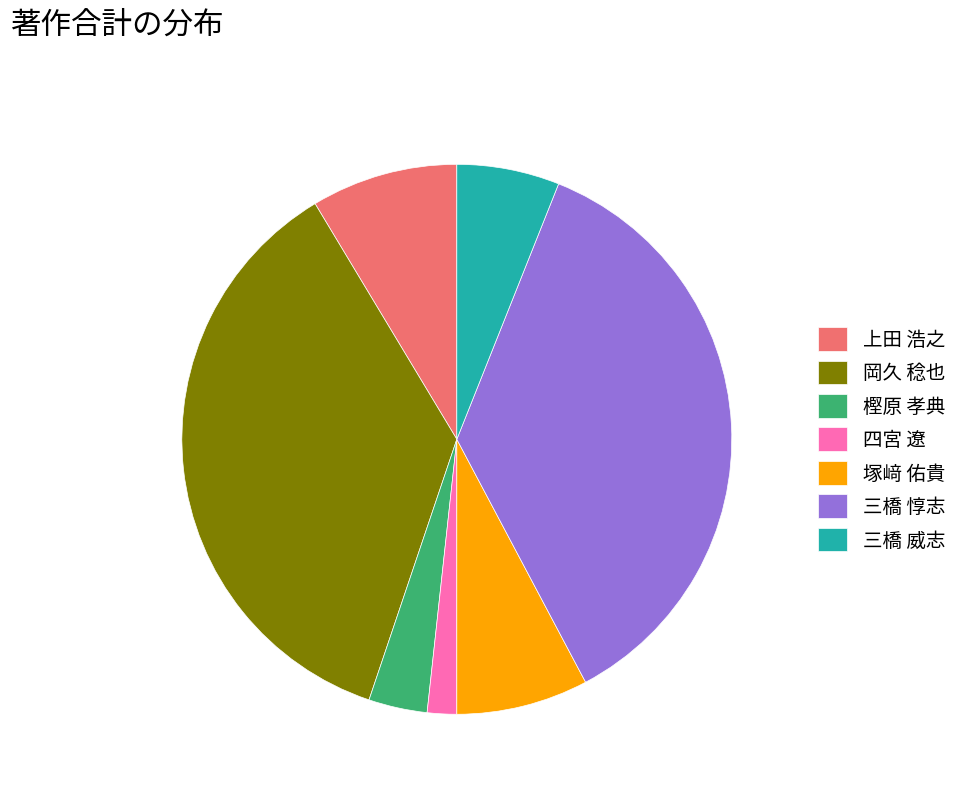

The 塚﨑 佑貴 slice represents 15% of the pie. True or false?

False